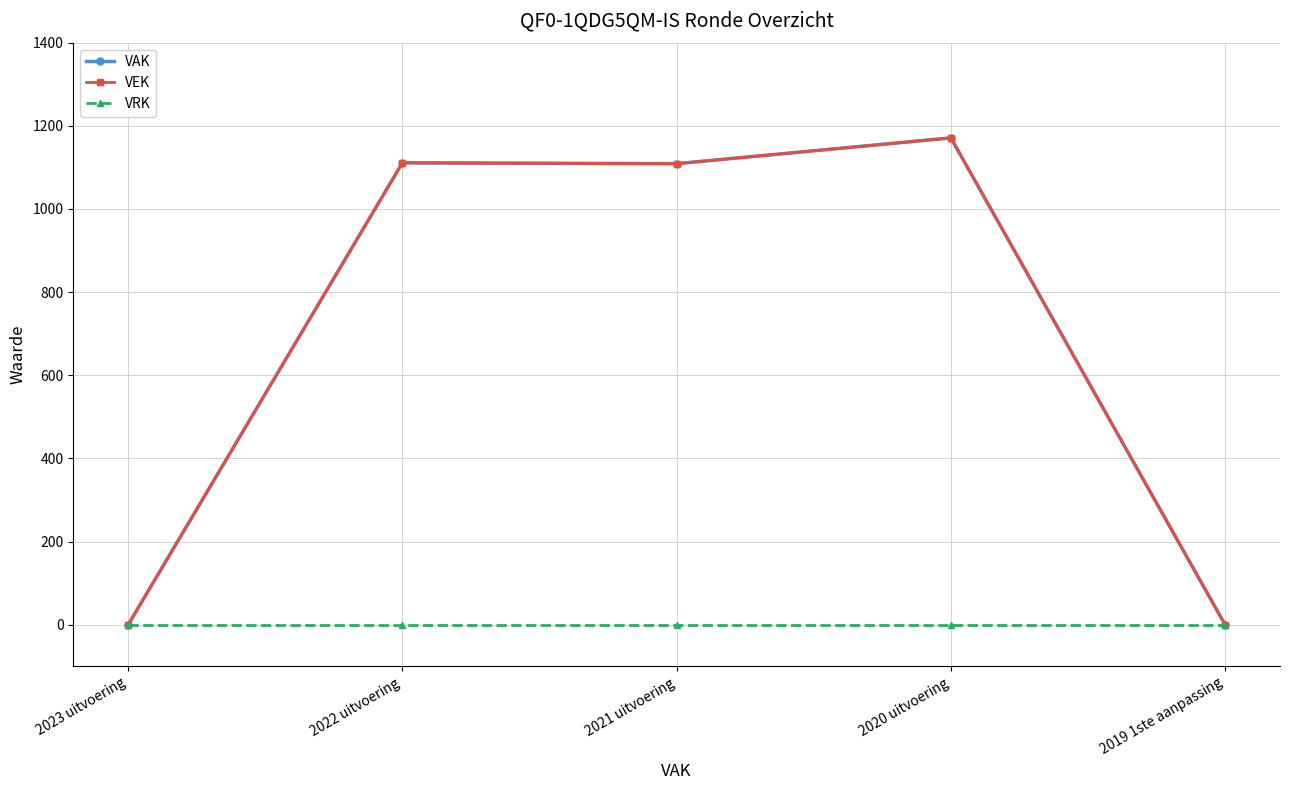

Between 2019 1ste aanpassing and 2021 uitvoering, which is larger?

2021 uitvoering